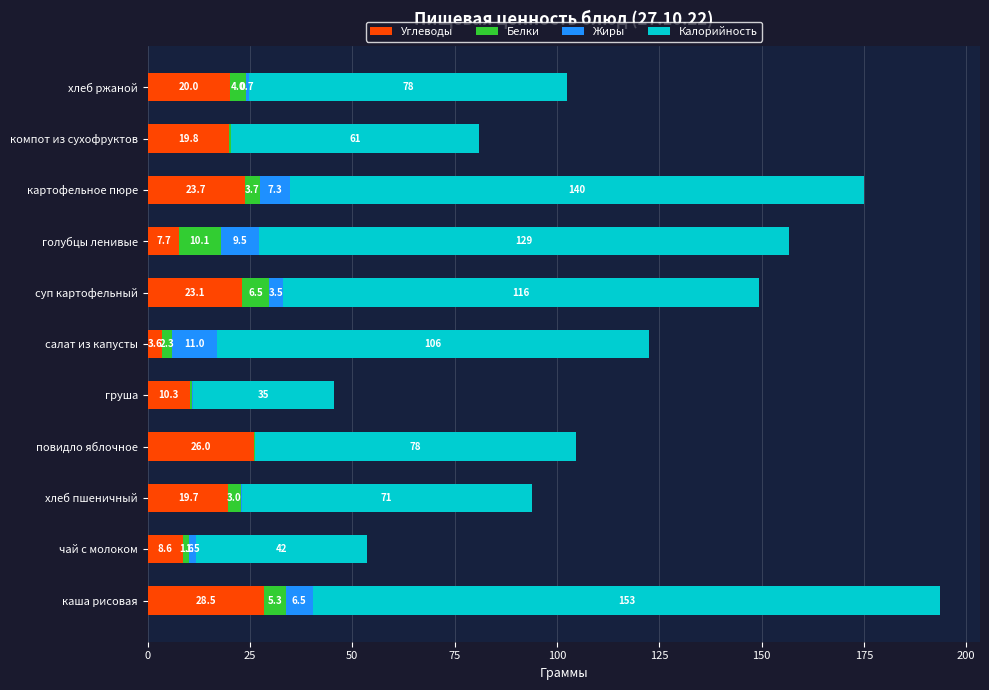

What is the maximum value for Углеводы?

28.5